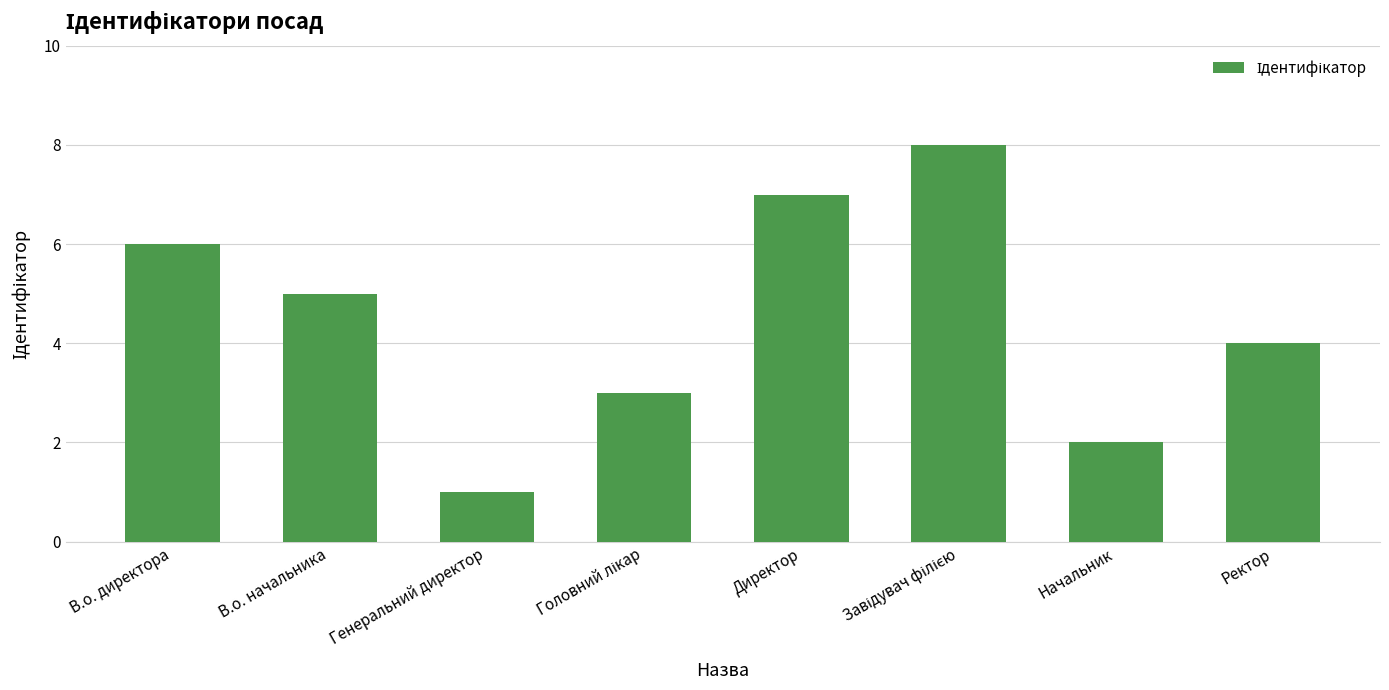

How many values are below 5?

4